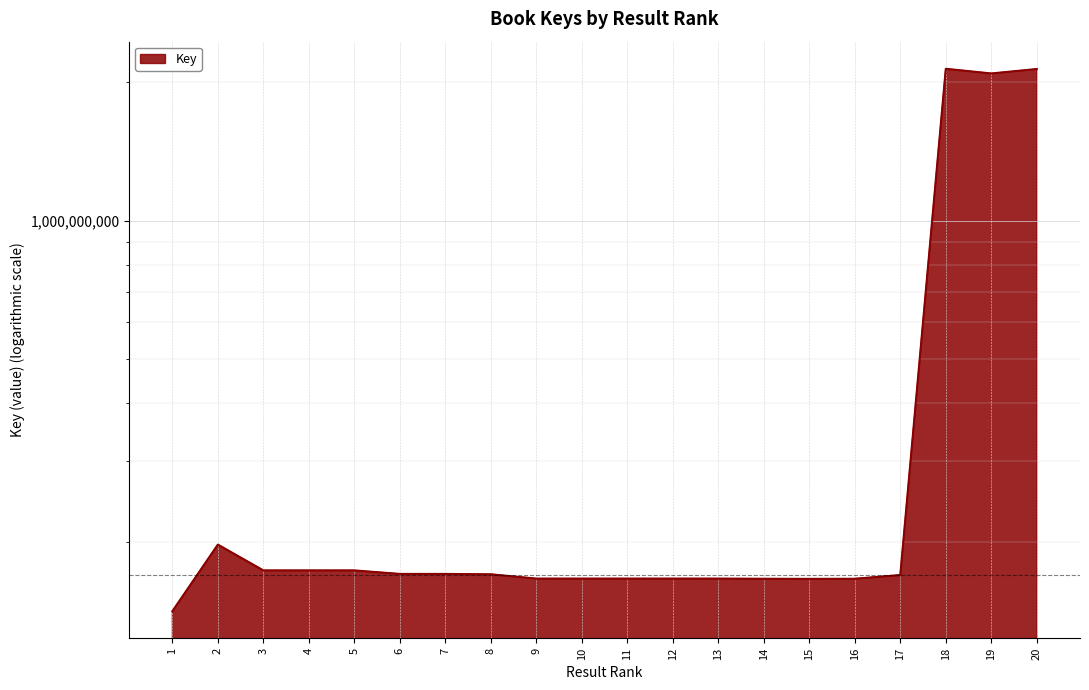

Which has a higher value, 7 or 5?

5